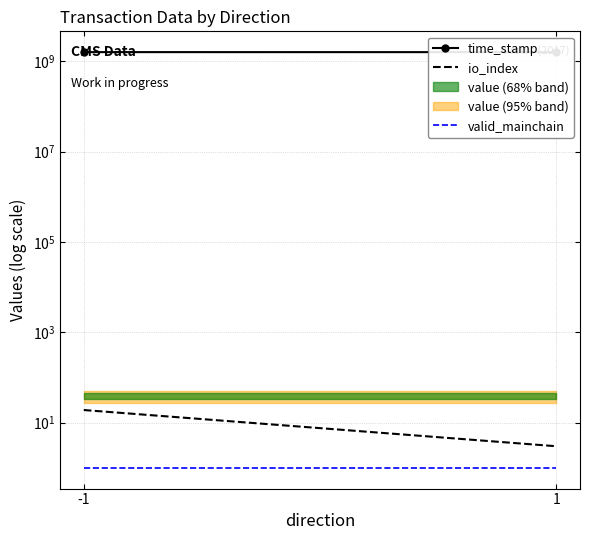

What is the maximum value shown in the chart?

1585982750